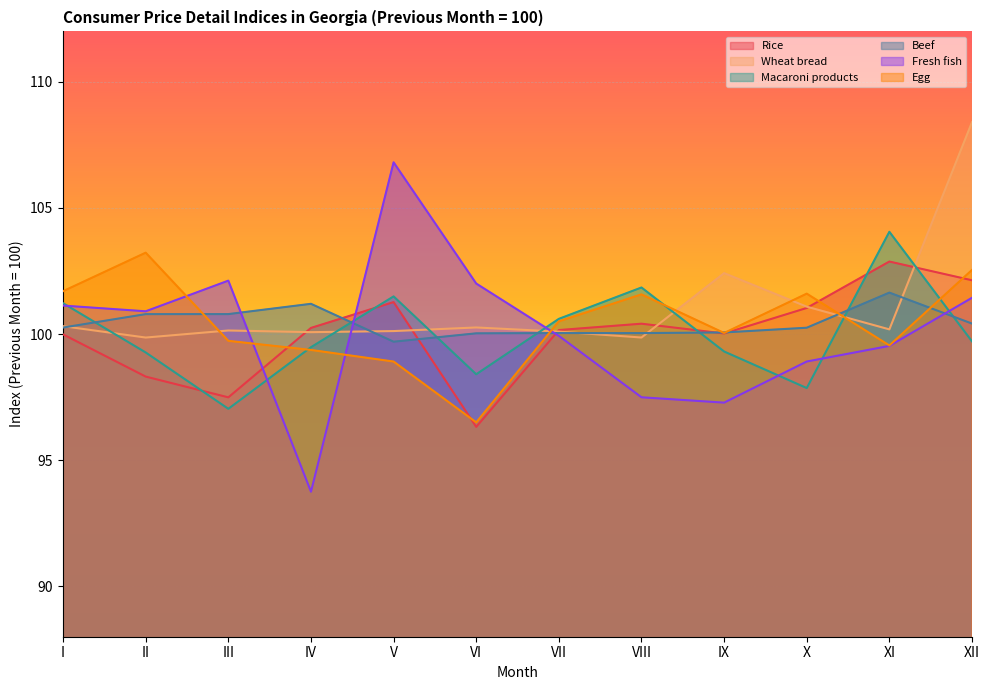

The Wheat bread series shows 99.9 at VIII. True or false?

True